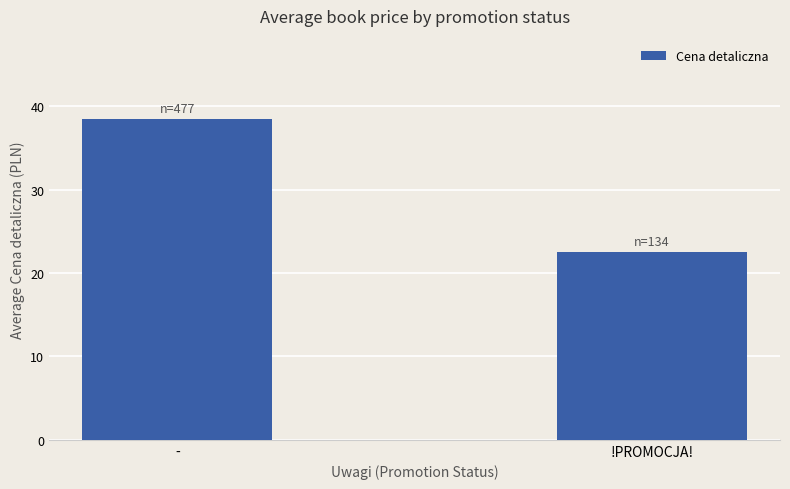

Rank the categories by value from lowest to highest.

!PROMOCJA!, -